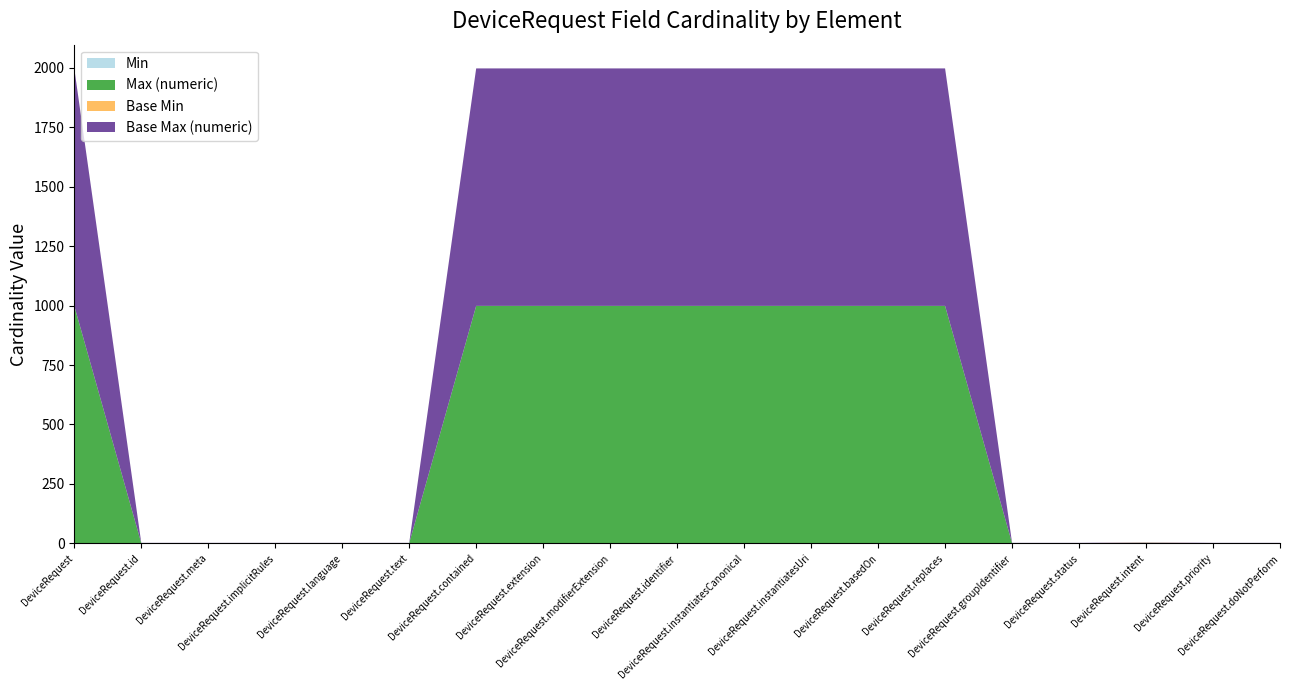

Reading left to right, transcribe all the data shown in this chart.

Min: 0	0	0	0	0	0	0	0	0	0	0	0	0	0	0	0	1	0	0
Max (numeric): 999	1	1	1	1	1	999	999	999	999	999	999	999	999	1	1	1	1	1
Base Min: 0	0	0	0	0	0	0	0	0	0	0	0	0	0	0	0	1	0	0
Base Max (numeric): 999	1	1	1	1	1	999	999	999	999	999	999	999	999	1	1	1	1	1